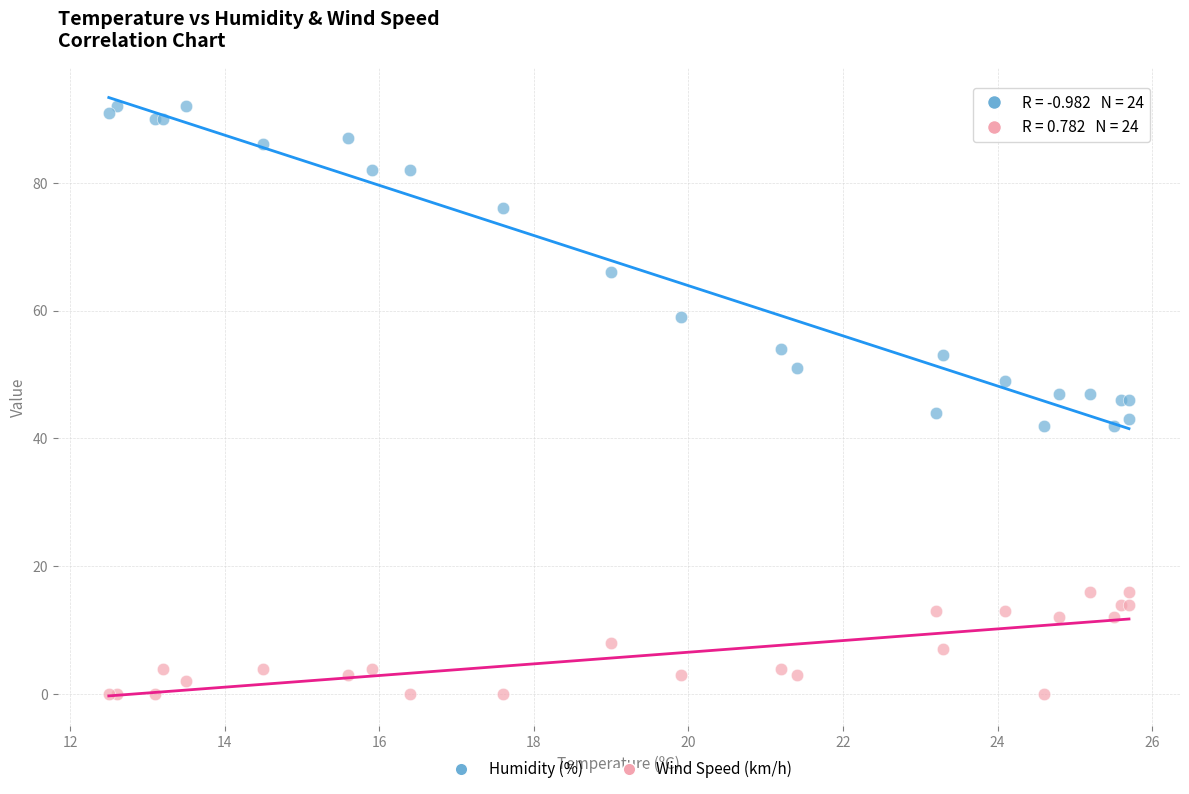

Which series contains the lowest Y value?

Wind Speed (km/h)